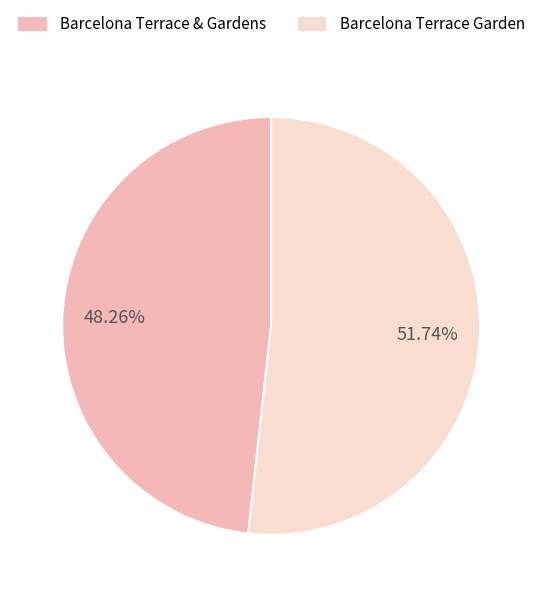

Which slice is the smallest?

Barcelona Terrace & Gardens